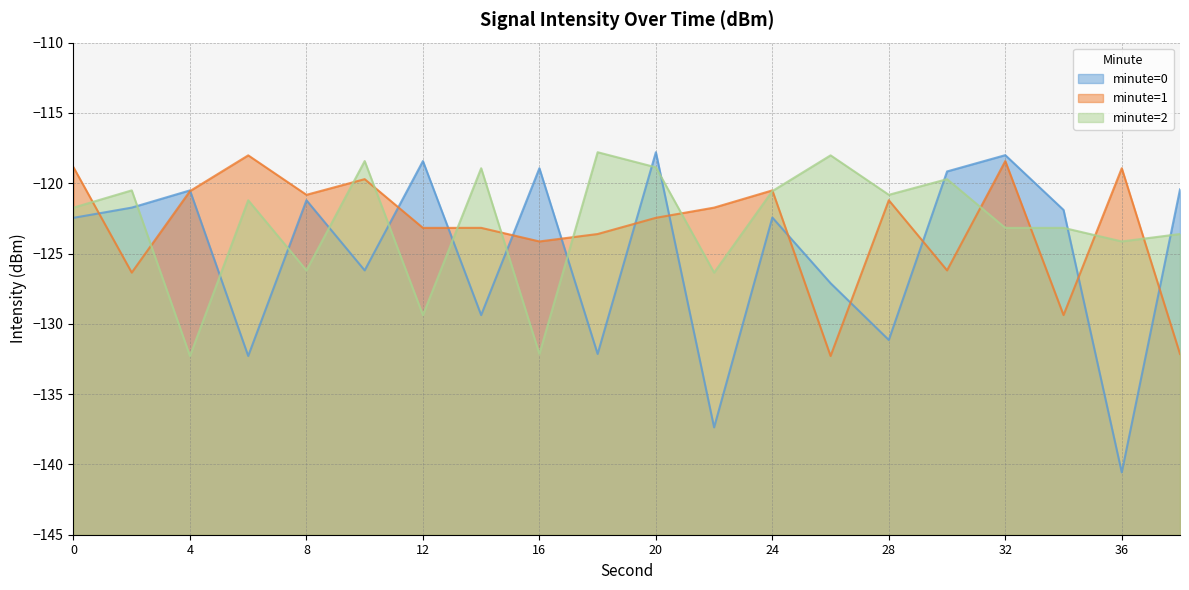

Does the chart display data point markers on the line(s)?

No